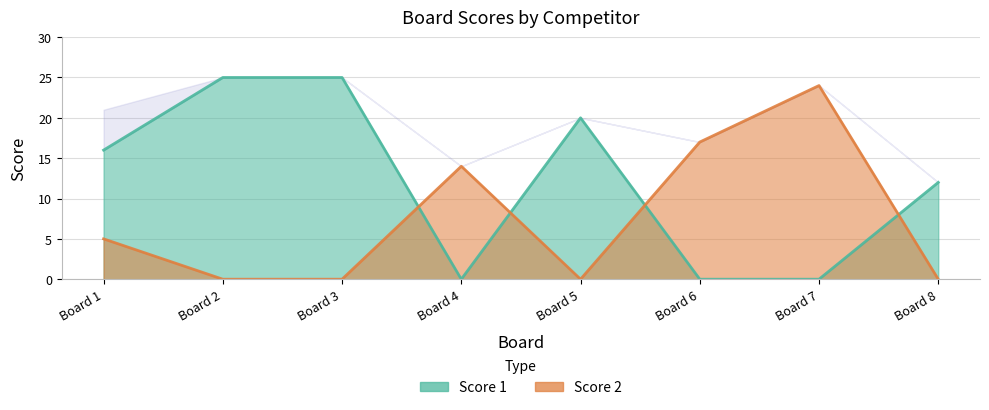

Which category has the highest value in the Score 2 series?

Board 7